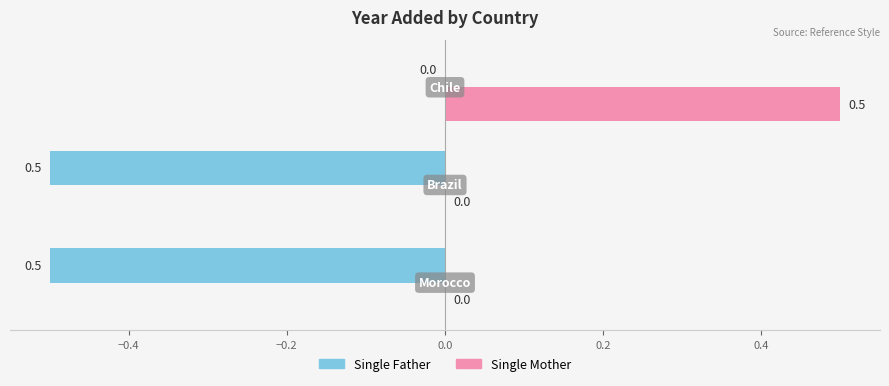

Which series has the largest total across all categories?

Single Mother